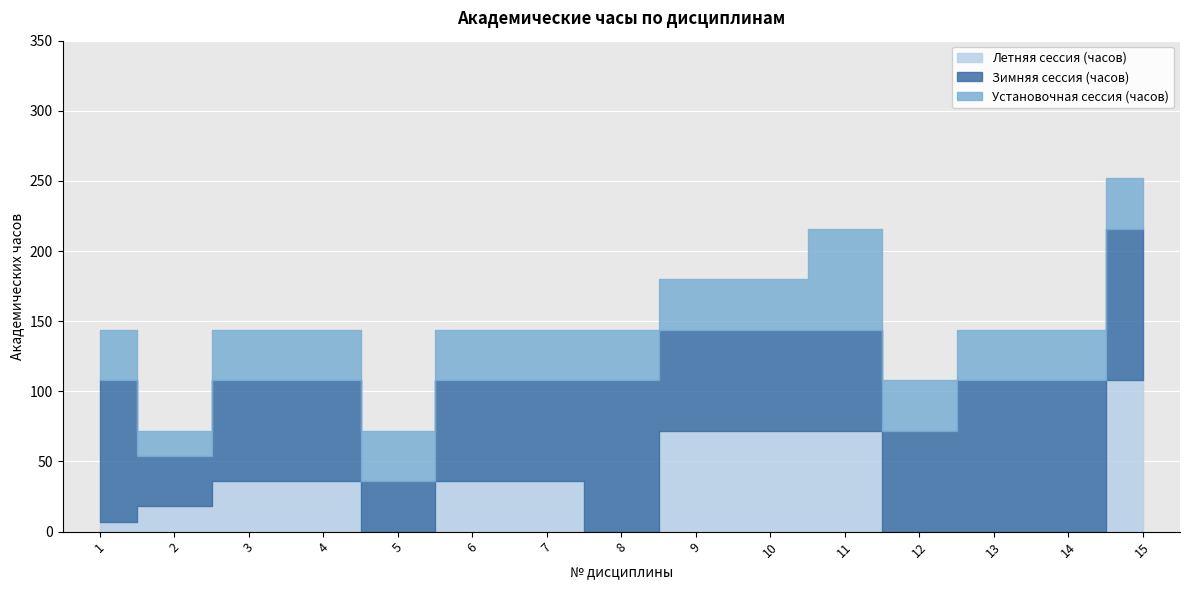

What is the highest value of the Зимняя сессия (часов) series?

108